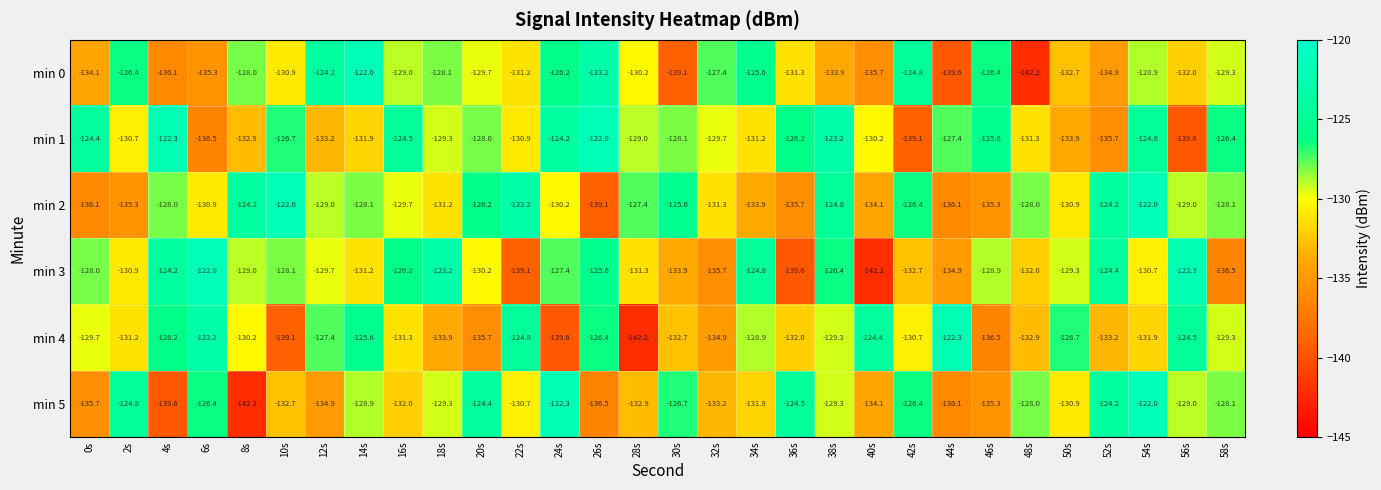

Which series has the largest total across all categories?

min 1